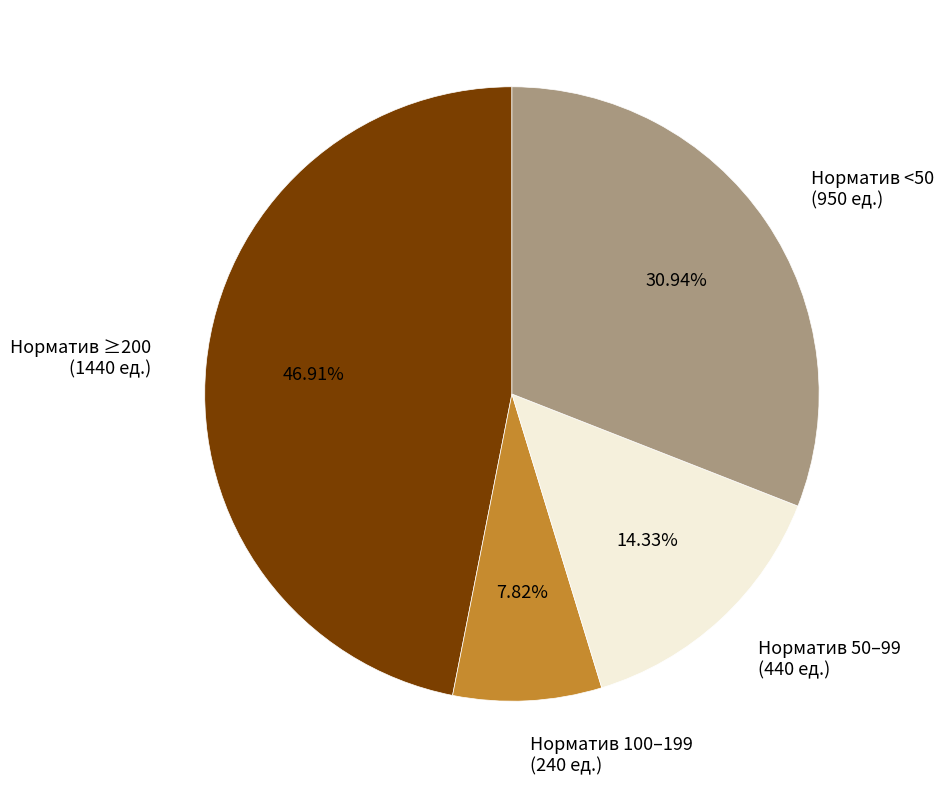

Which category has the smallest portion of the pie?

Норматив 100–199 (240 ед.)